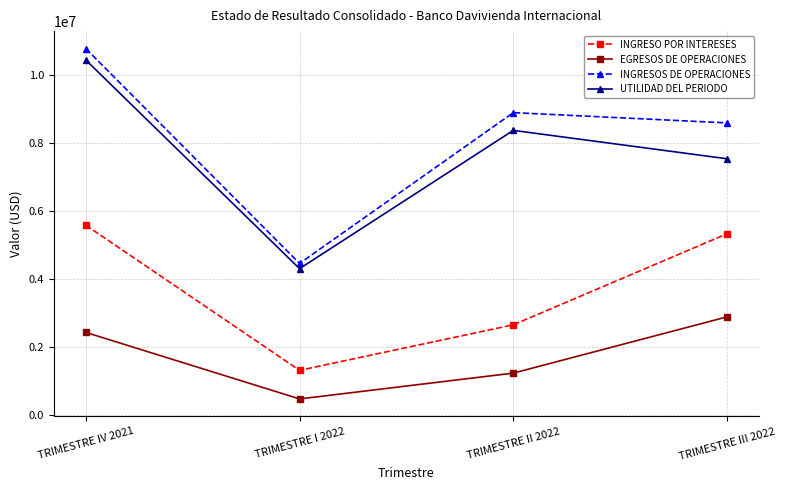

How many data points in INGRESOS DE OPERACIONES are above 8887407?

2